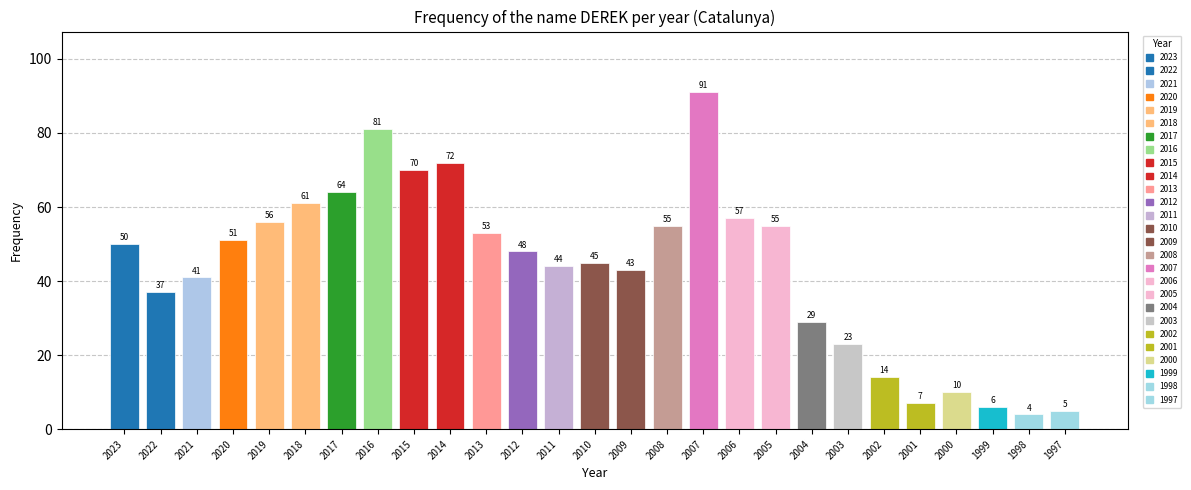

What is the change in value from 2020 to 2014?

+21